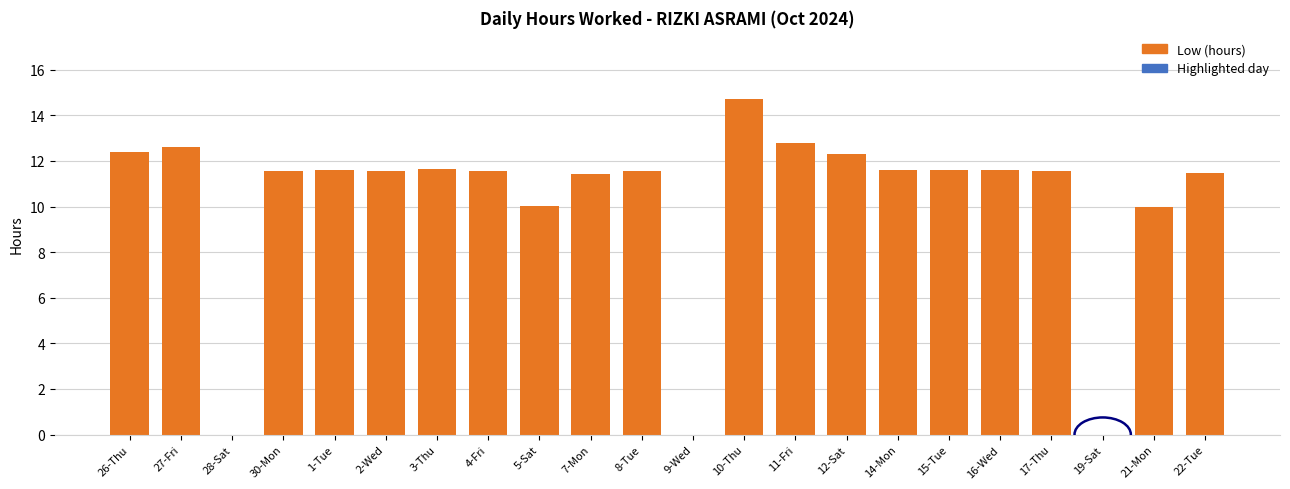

At which category does the chart reach its peak across all series?

10-Thu